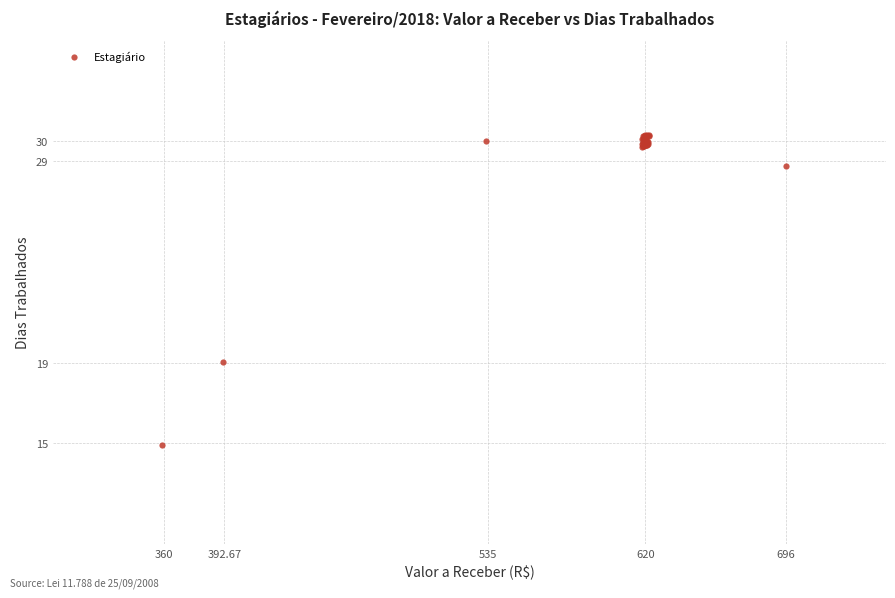

What Y value in the scatter plot is closest to 22?

19.0